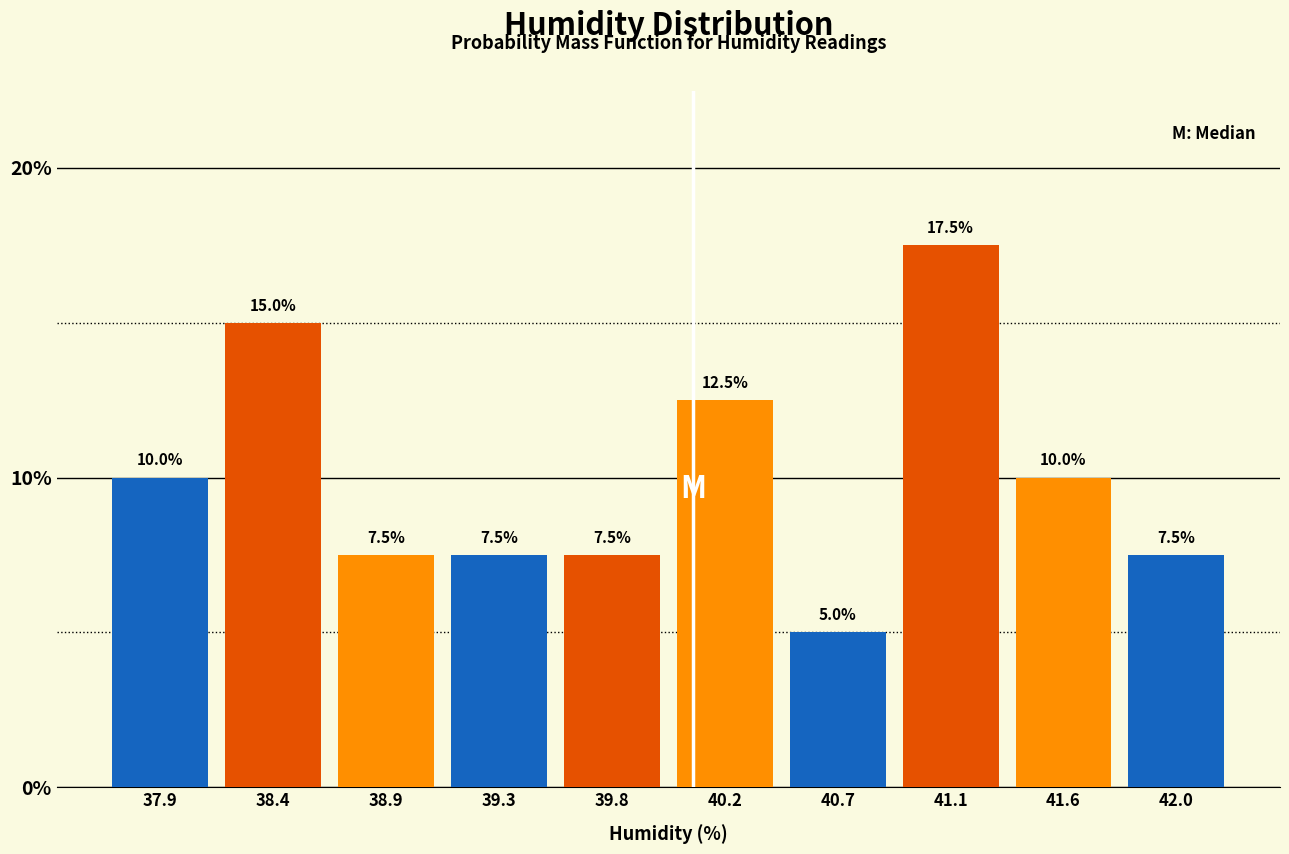

Over which range of the x-axis is the bar tallest?

40.90 to 41.35